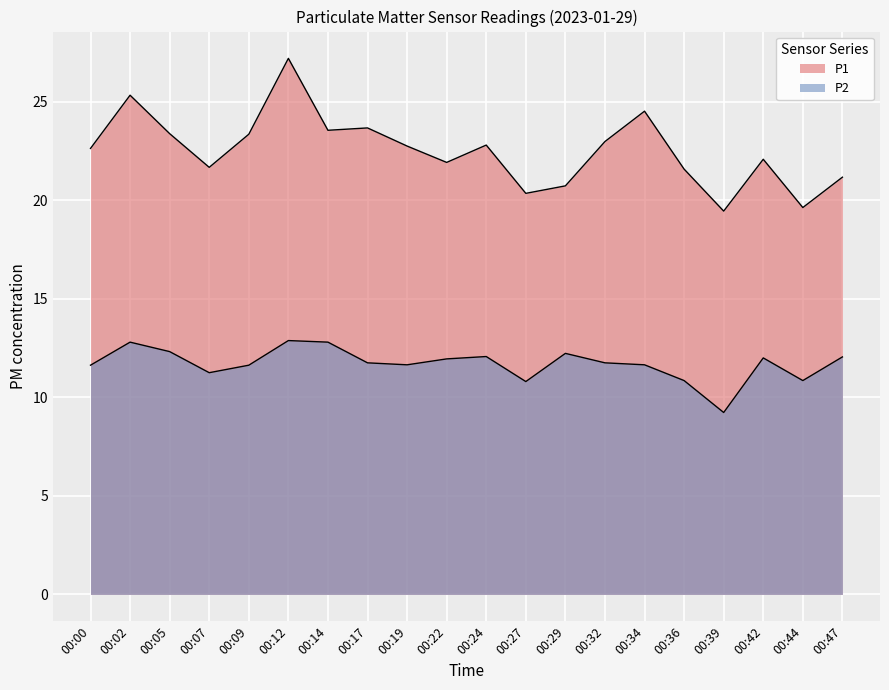

The value of P1 at 00:24 is 22.8. True or false?

True